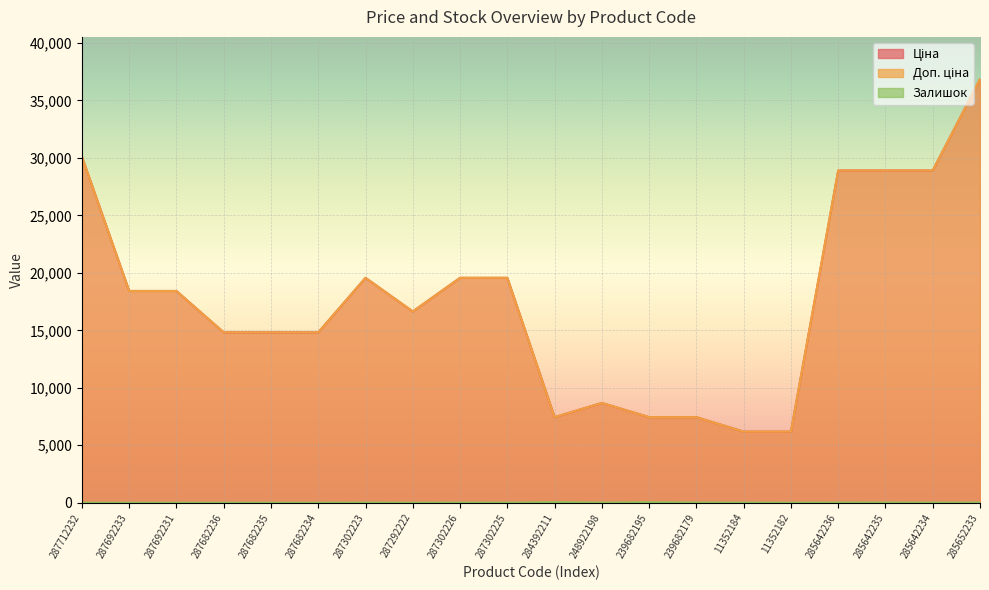

What are all the series names shown in the legend?

Ціна, Доп. ціна, Залишок